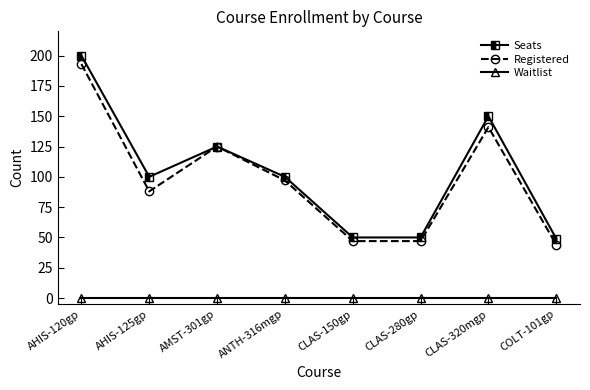

Reading left to right, list all the values displayed in this chart.

Seats: AHIS-120gp=200	AHIS-125gp=100	AMST-301gp=125	ANTH-316mgp=100	CLAS-150gp=50	CLAS-280gp=50	CLAS-320mgp=150	COLT-101gp=49
Registered: AHIS-120gp=193	AHIS-125gp=88	AMST-301gp=125	ANTH-316mgp=97	CLAS-150gp=47	CLAS-280gp=47	CLAS-320mgp=141	COLT-101gp=44
Waitlist: AHIS-120gp=0	AHIS-125gp=0	AMST-301gp=0	ANTH-316mgp=0	CLAS-150gp=0	CLAS-280gp=0	CLAS-320mgp=0	COLT-101gp=0